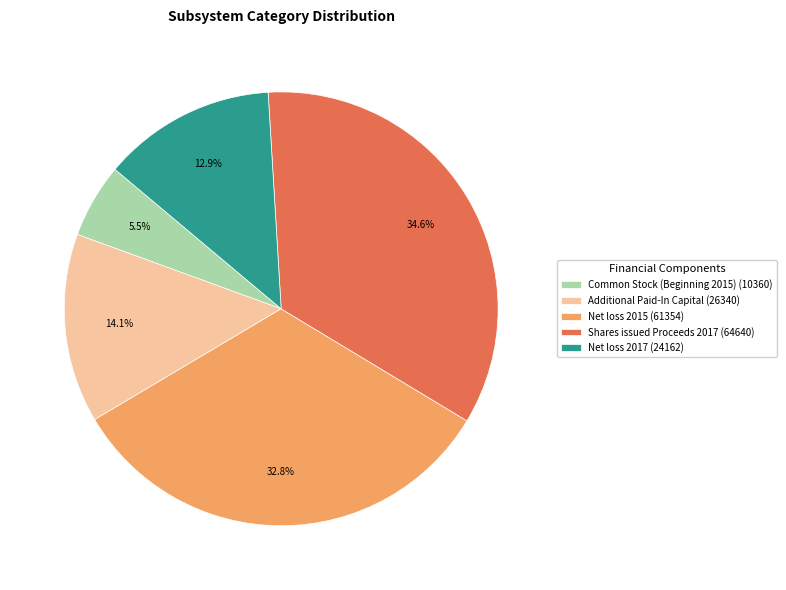

To the nearest percent, what portion does Shares issued Proceeds 2017 represent?

35%